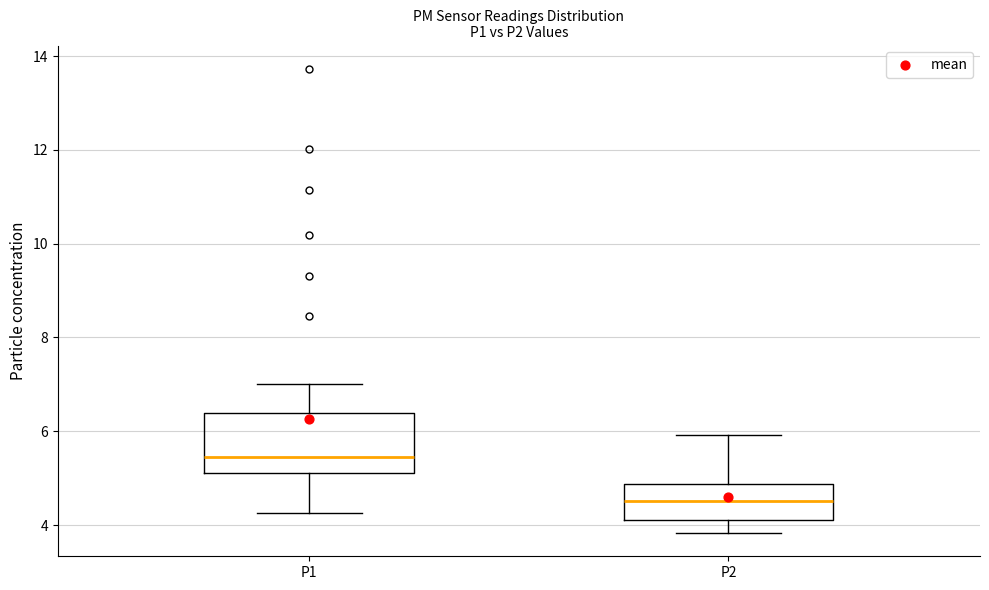

Where does the lower whisker of the box for P2 end on the y-axis? The values are not printed on the chart, so give them approximately, as read against the axis.

3.8